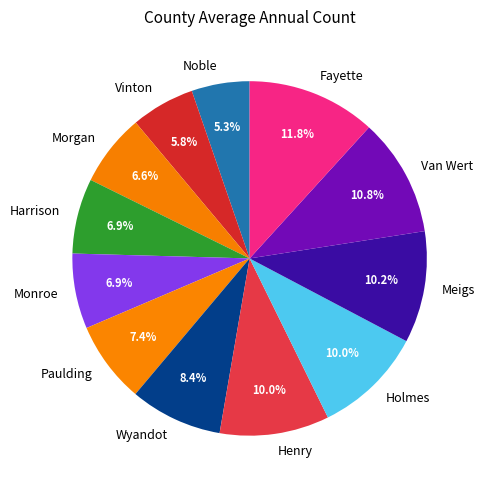

Which slice is the largest?

Fayette